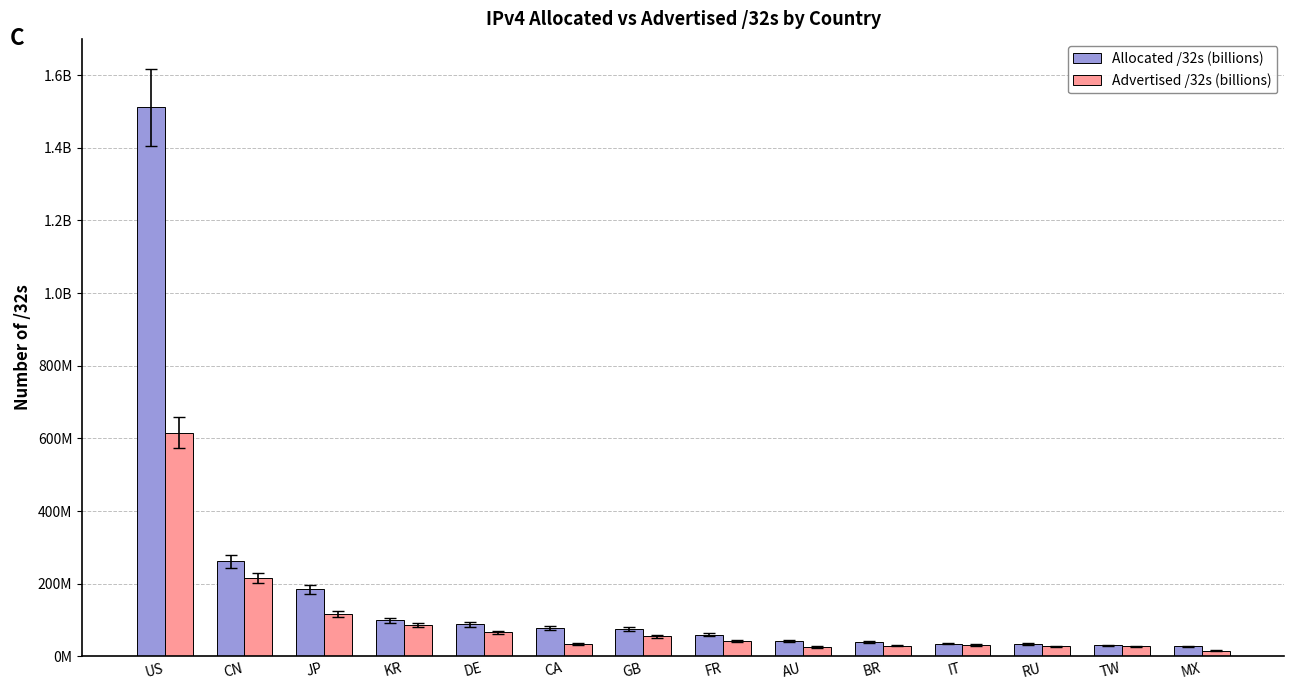

List the labels in order of Advertised /32s (billions) value, largest first.

US, CN, JP, KR, DE, GB, FR, CA, IT, BR, TW, RU, AU, MX